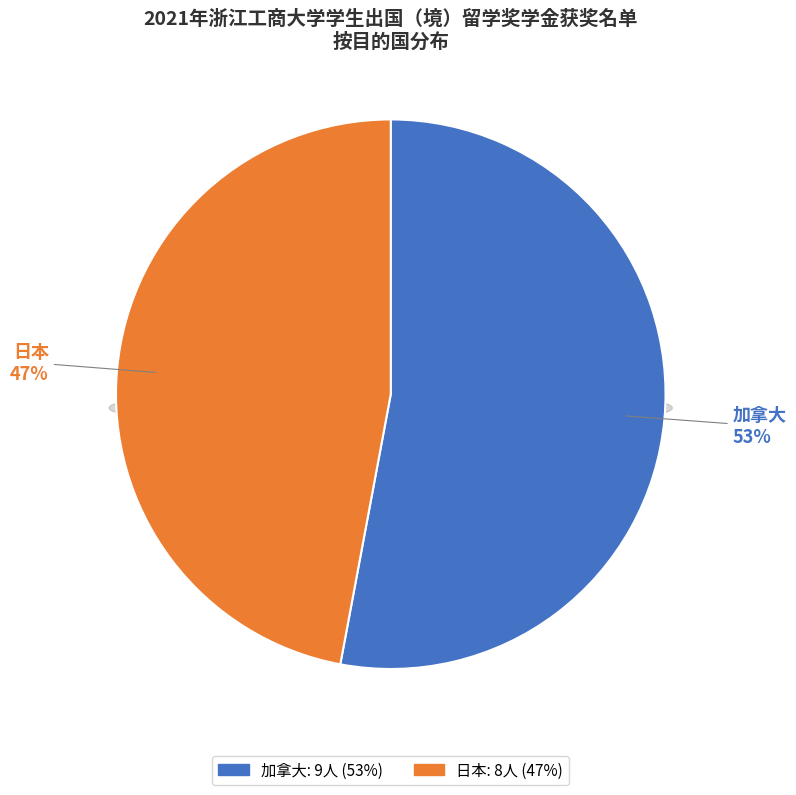

Which has a higher value, 加拿大 or 日本?

加拿大